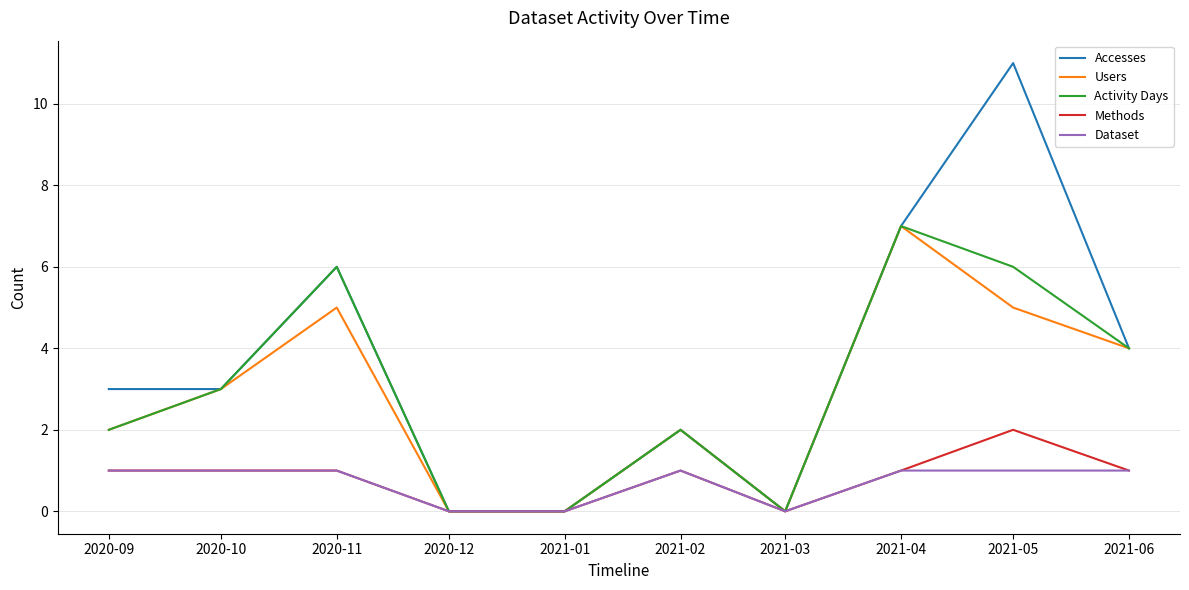

Which series has the widest spread of values?

Accesses